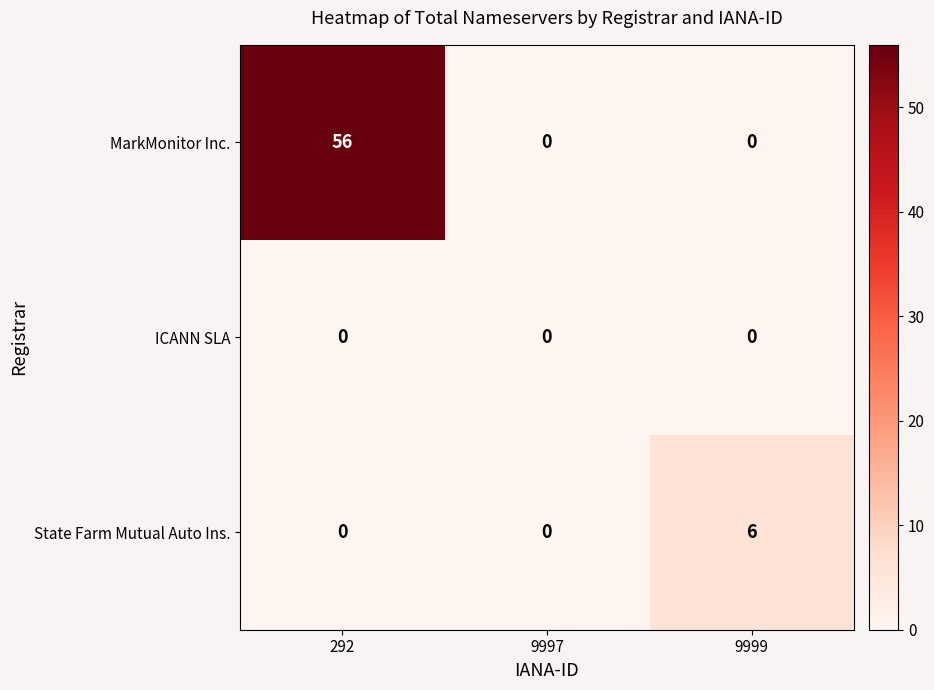

Reading right to left, what are all the values shown in this chart?

MarkMonitor Inc.: 0	0	56
ICANN SLA: 0	0	0
State Farm Mutual Auto Ins.: 6	0	0